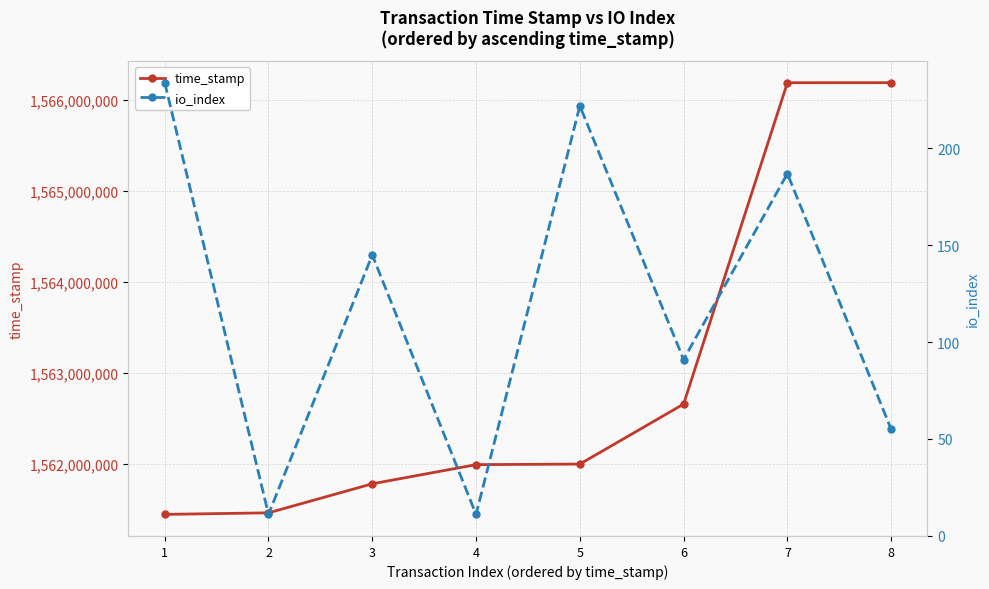

What is the minimum value shown in the chart?

11